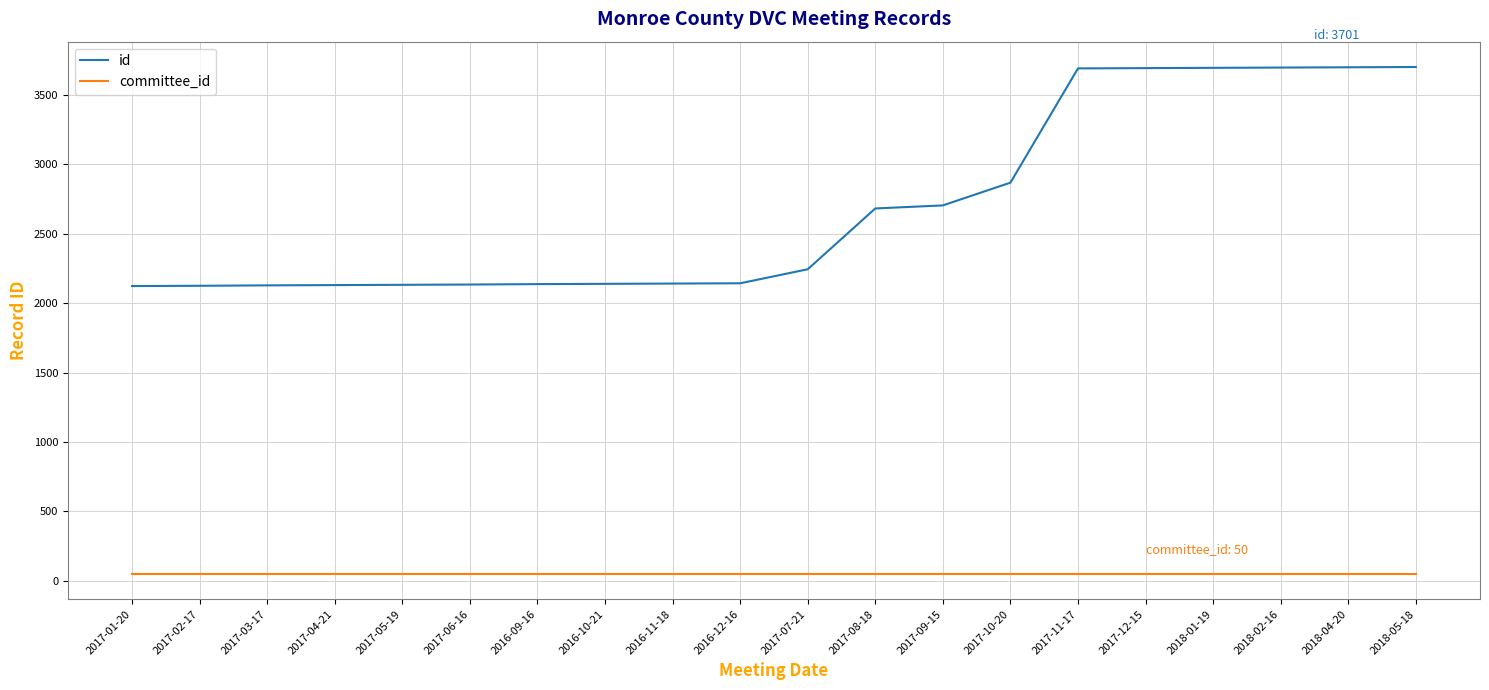

What position from the left is 2017-07-21?

11